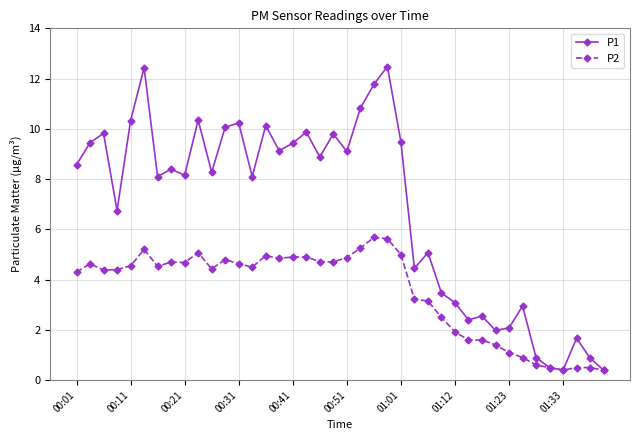

What is the minimum value for P2?

0.4